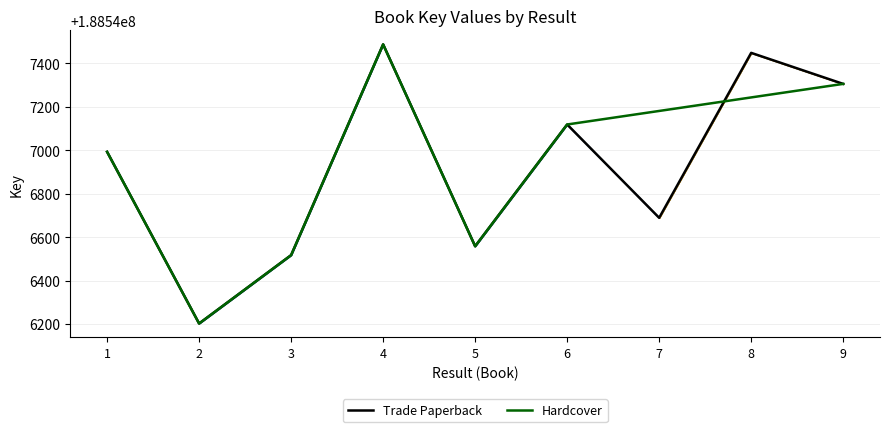

What is the difference between the maximum and minimum values?

1286